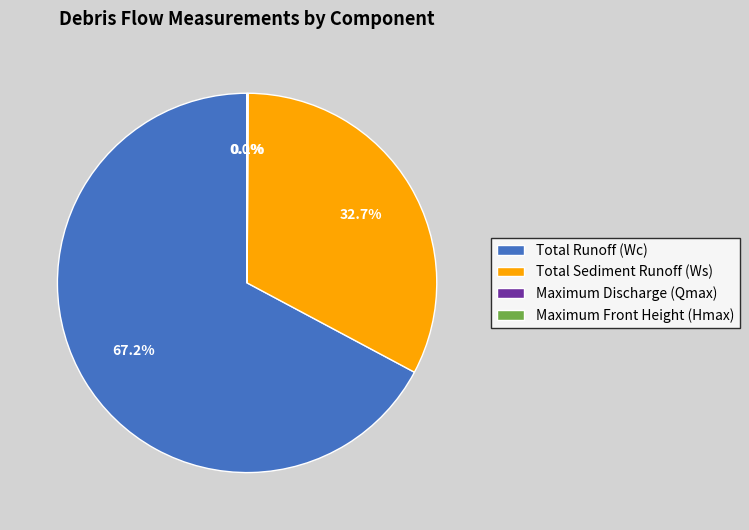

Does Total Runoff (Wc) account for over 50% of the chart?

Yes